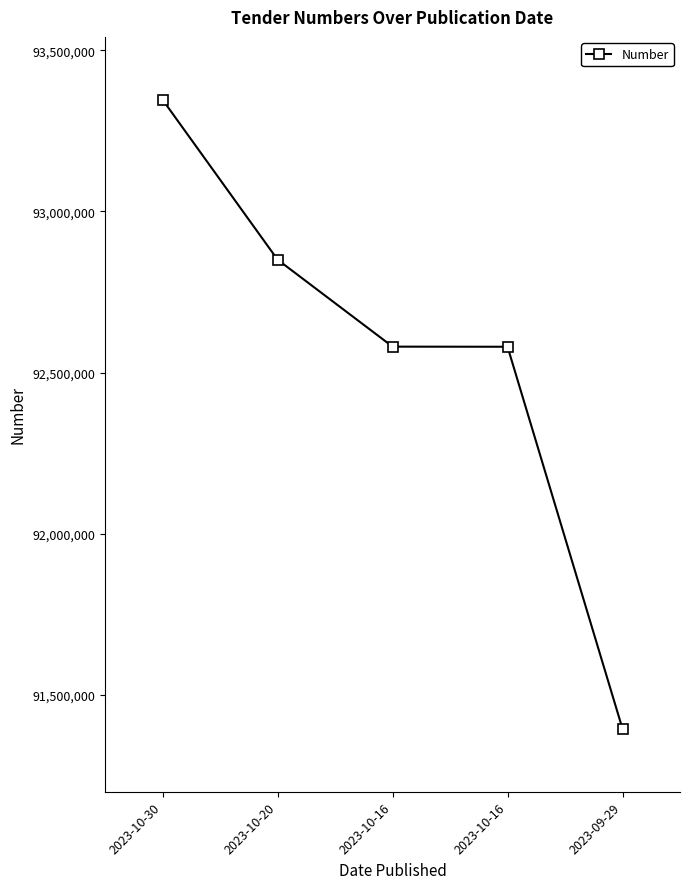

How many data points are less than 92580572?

2